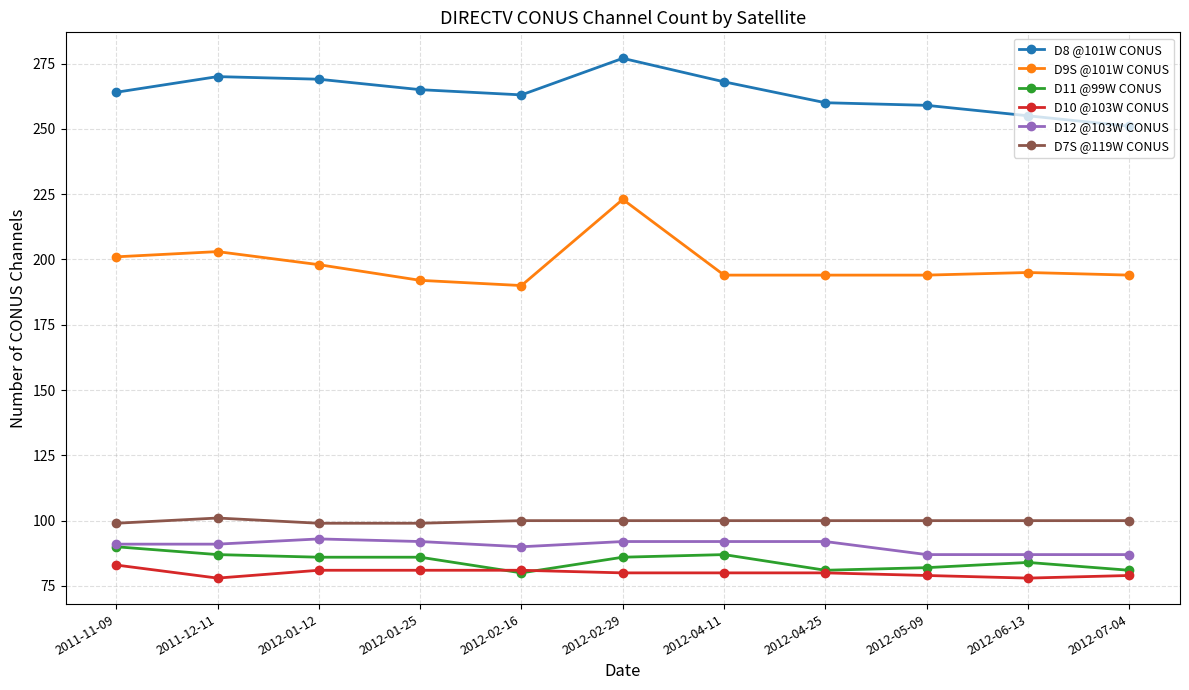

Rank the series at 2012-07-04 from lowest to highest value.

D10 @103W CONUS, D11 @99W CONUS, D12 @103W CONUS, D7S @119W CONUS, D9S @101W CONUS, D8 @101W CONUS